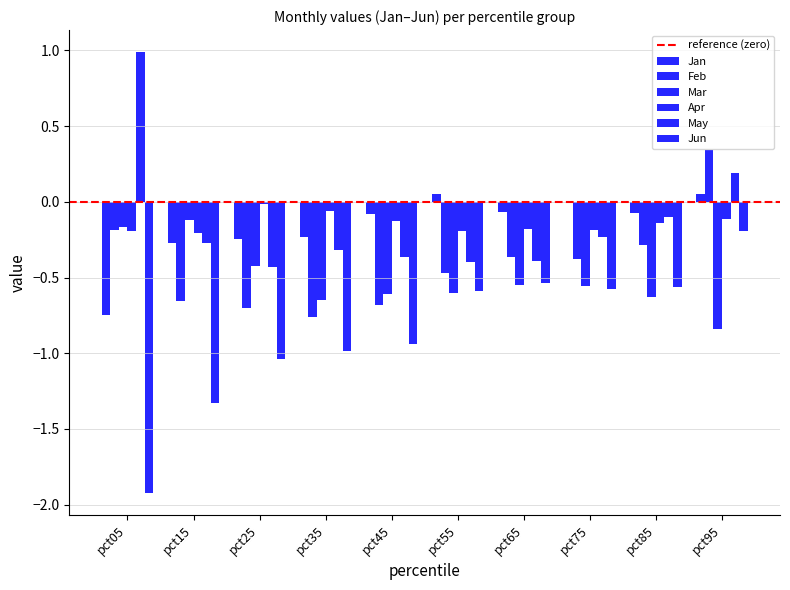

Reading right to left, list all the values displayed in this chart.

Jan: 0.0	-0.1	-0.0	-0.1	0.1	-0.1	-0.2	-0.2	-0.3	-0.7
Feb: 0.3	-0.3	-0.4	-0.4	-0.5	-0.7	-0.8	-0.7	-0.7	-0.2
Mar: -0.8	-0.6	-0.6	-0.6	-0.6	-0.6	-0.6	-0.4	-0.1	-0.2
Apr: -0.1	-0.1	-0.2	-0.2	-0.2	-0.1	-0.1	-0.0	-0.2	-0.2
May: 0.2	-0.1	-0.2	-0.4	-0.4	-0.4	-0.3	-0.4	-0.3	1.0
Jun: -0.2	-0.6	-0.6	-0.5	-0.6	-0.9	-1.0	-1.0	-1.3	-1.9